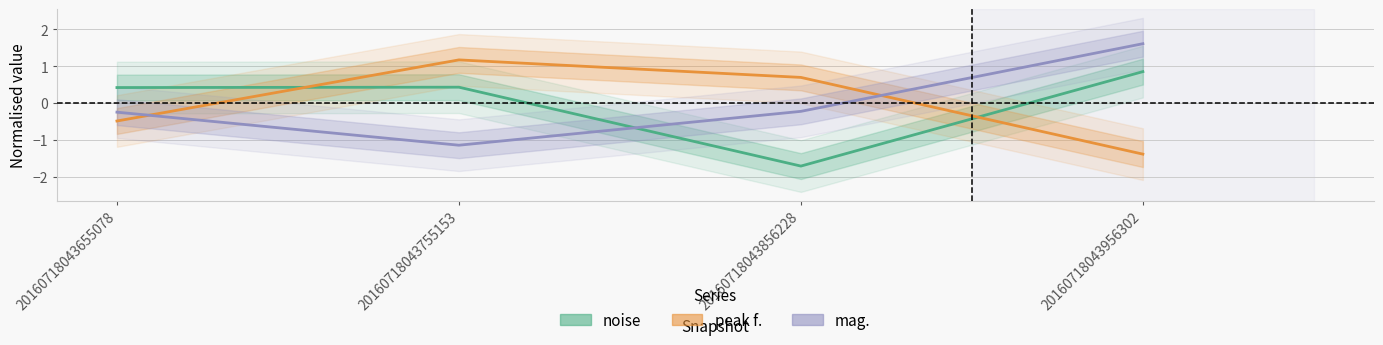

Count the number of categories in the chart.

4